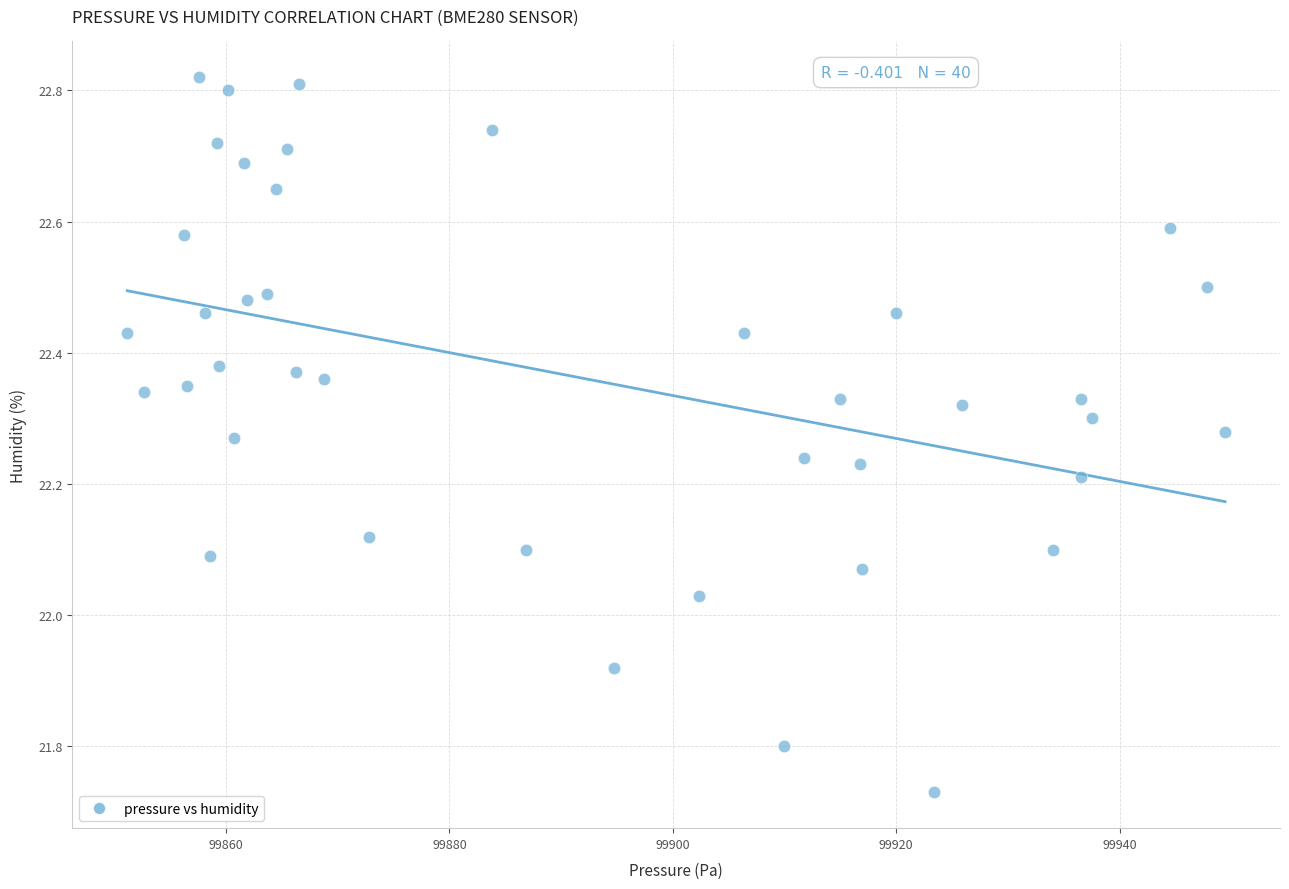

What is the range of X values (max minus min)?

98.3